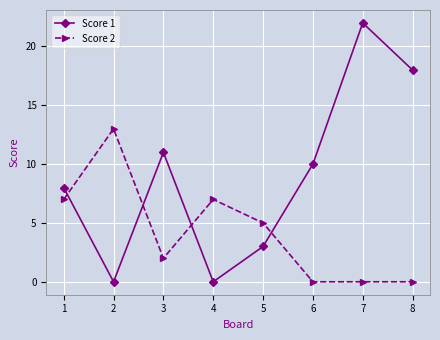

Which series has the largest range (max minus min)?

Score 1